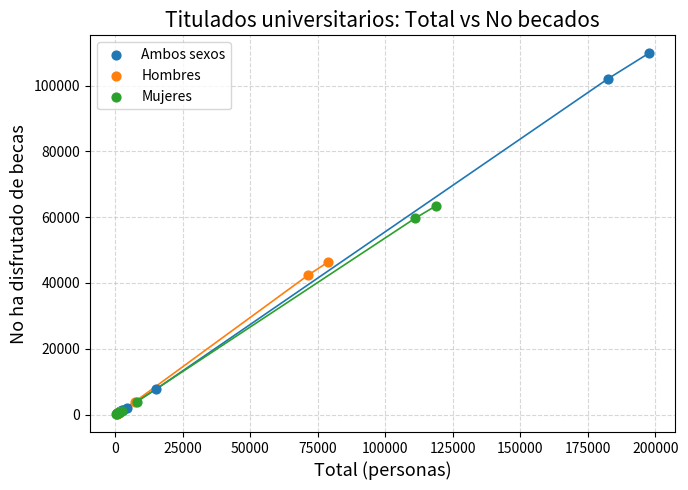

Which series reaches the maximum Y coordinate?

Ambos sexos